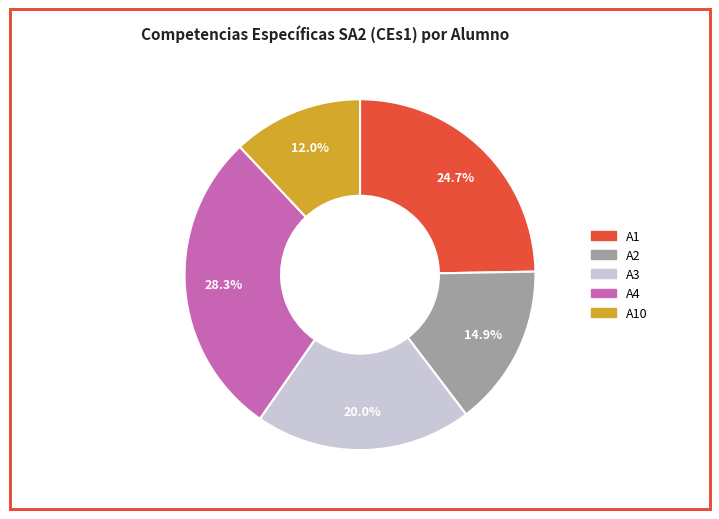

Does any single category account for the majority?

No